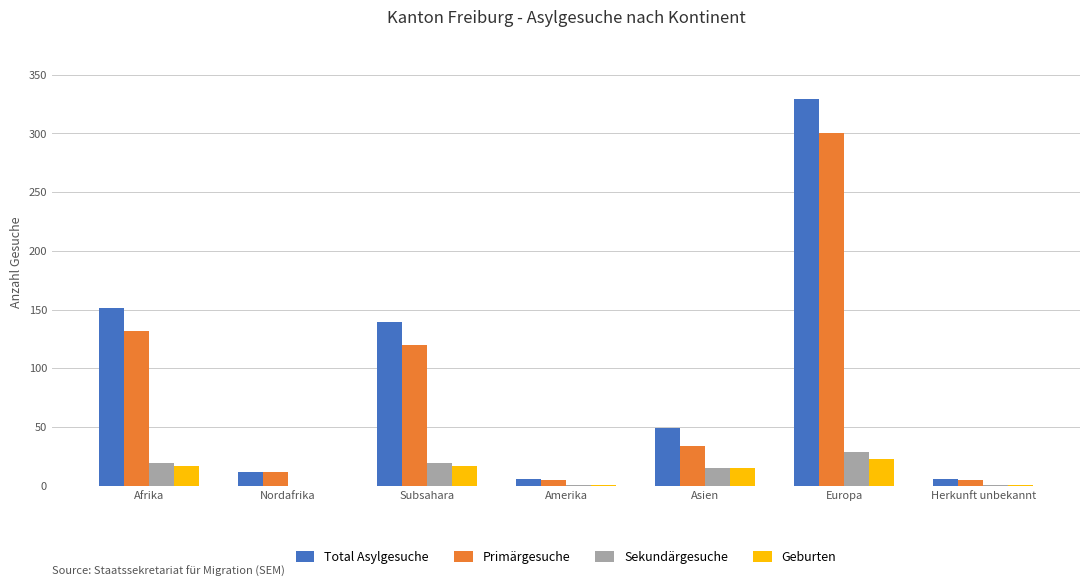

The value of Sekundärgesuche at Nordafrika is -18. True or false?

False